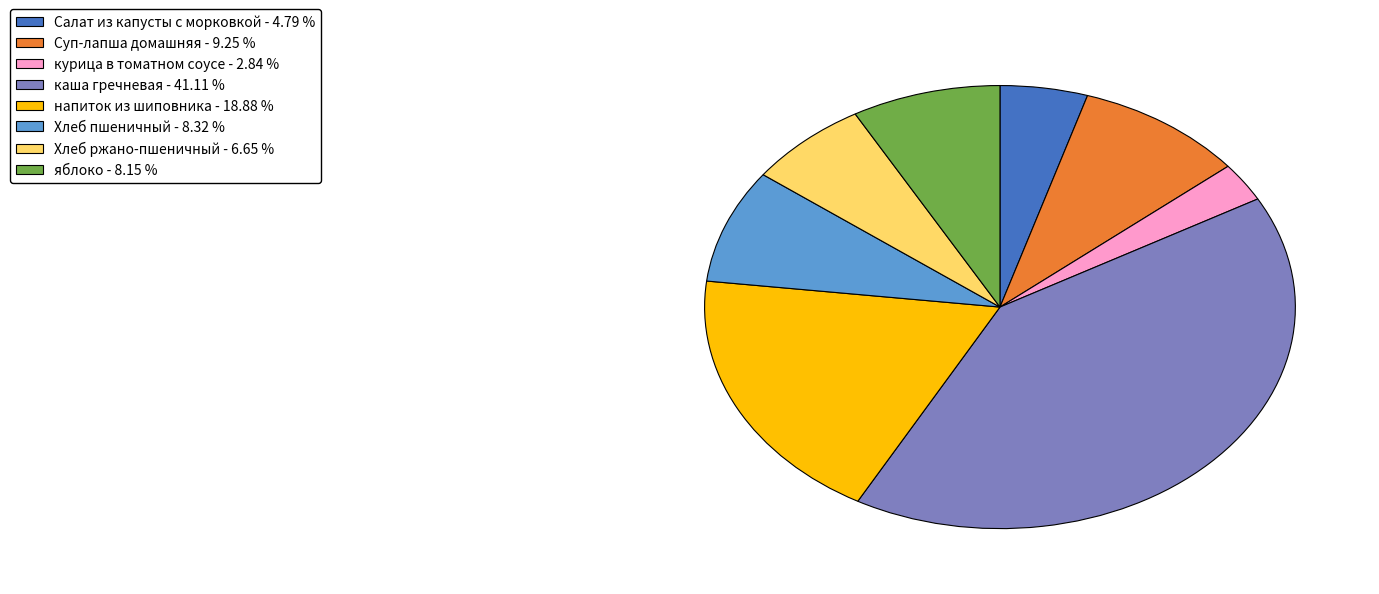

Is the sum of Хлеб ржано-пшеничный and каша гречневая greater than half?

No